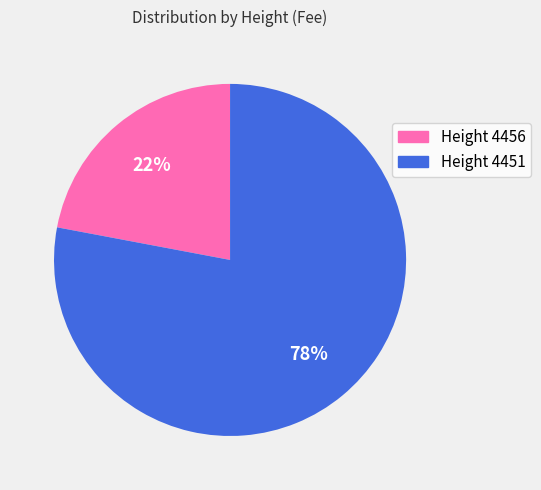

To the nearest percent, what is the difference between the largest and smallest slice percentages?

56%